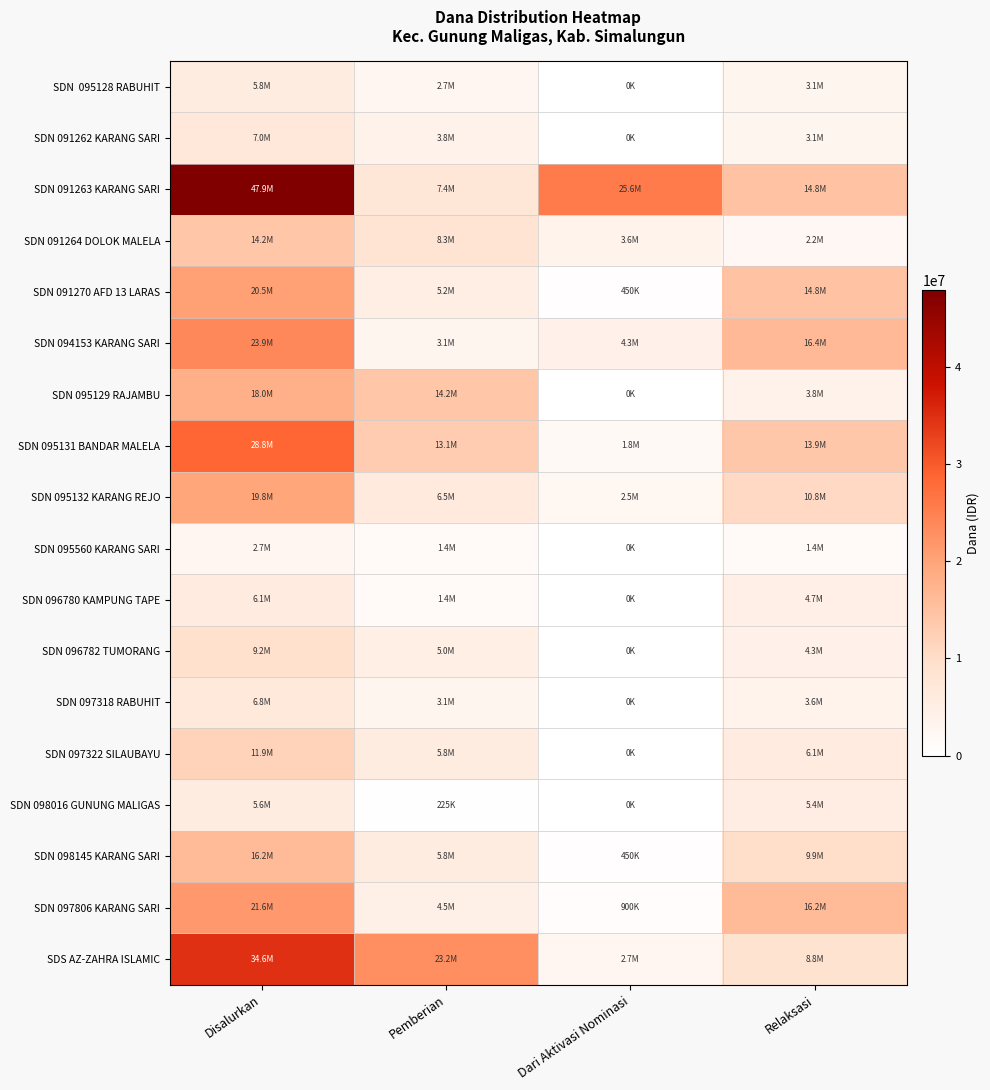

At how many categories does at least one series exceed 1058778?

4